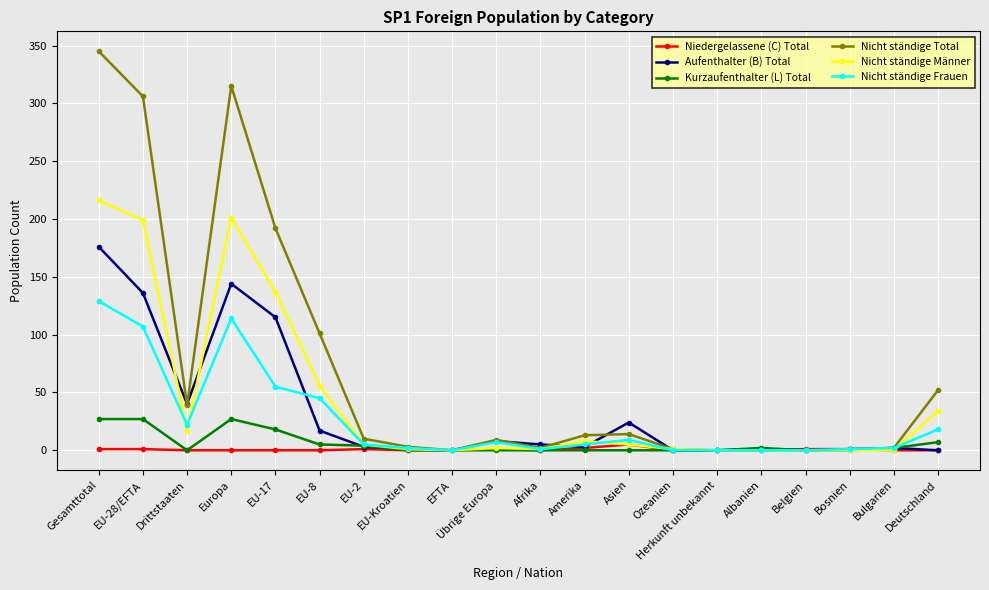

True or false: Aufenthalter (B) Total has more than 2 points higher than both neighbors.

True